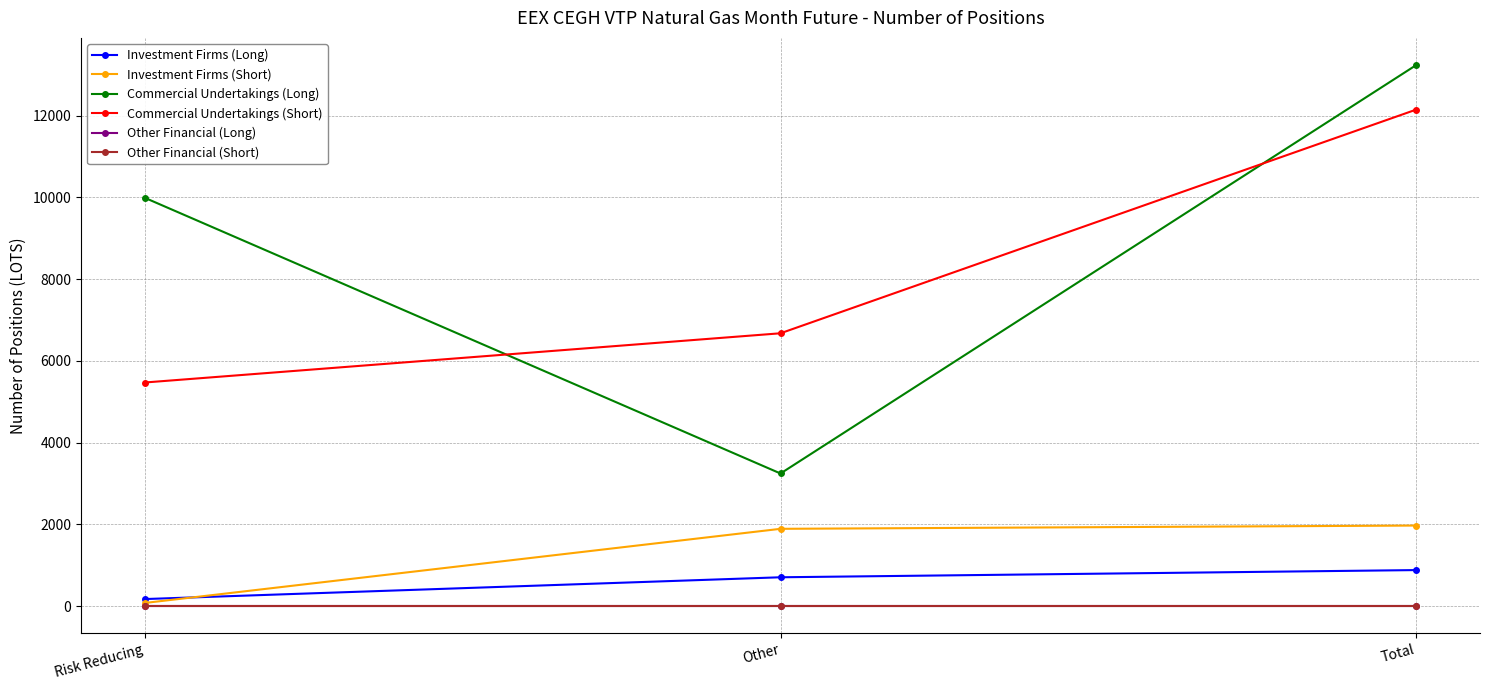

Does the chart have visible grid lines?

Yes